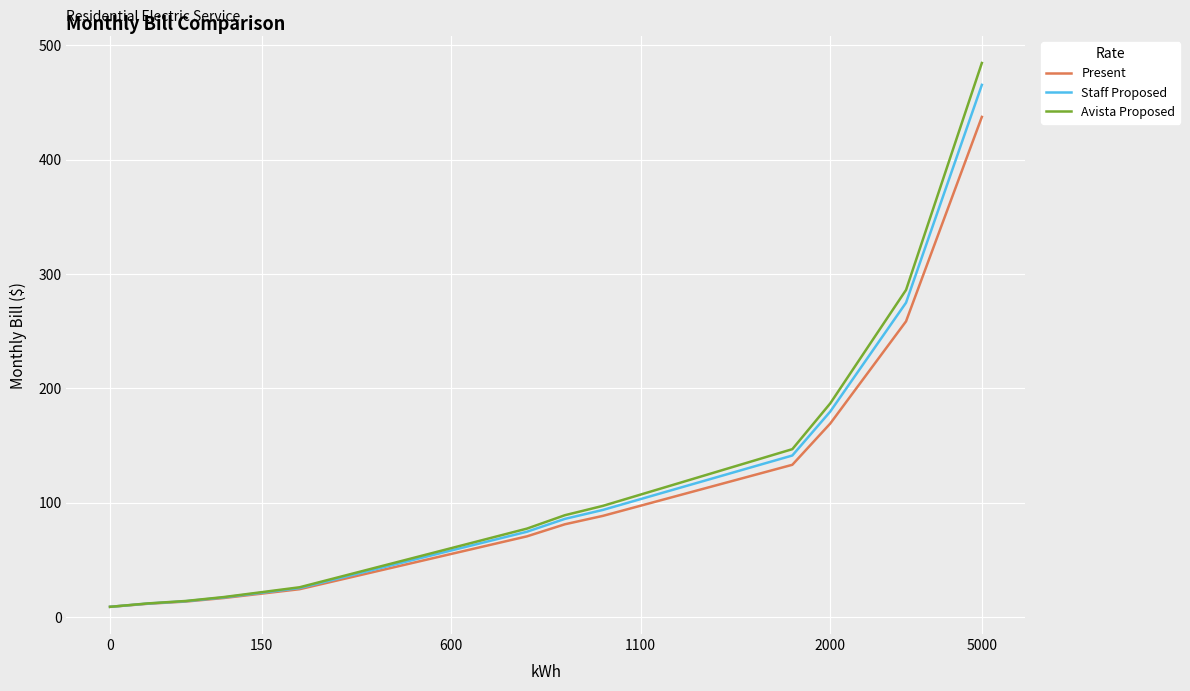

Which series has the widest spread of values?

Avista Proposed